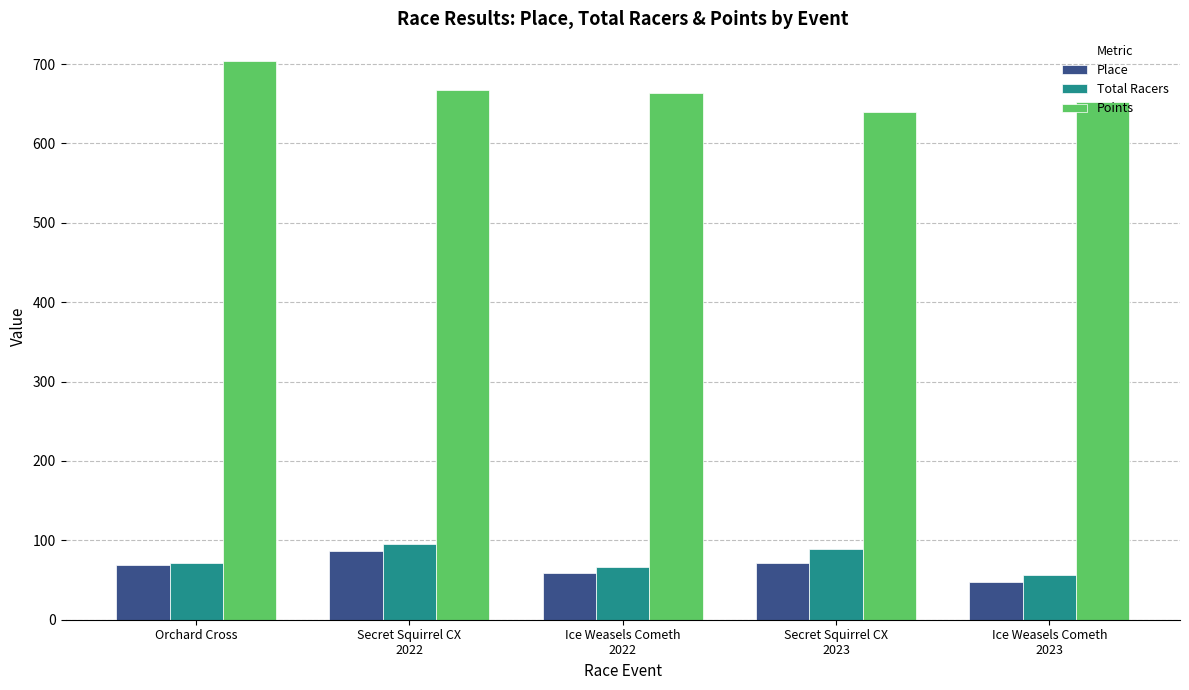

Which series has the largest total across all categories?

Points